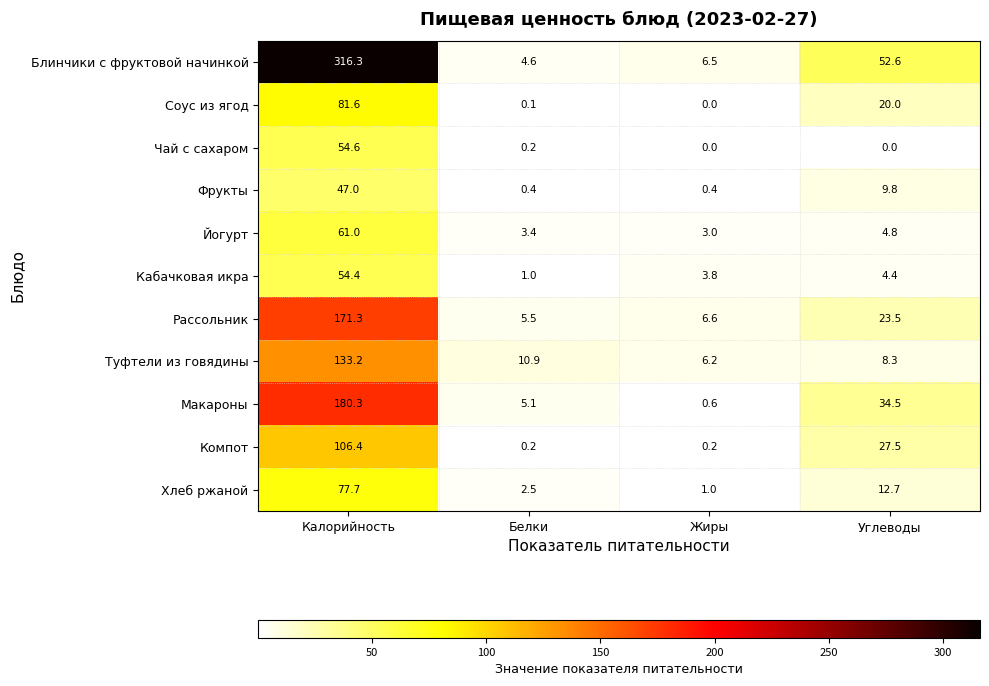

What is the difference between the maximum and minimum values in the Фрукты series?

46.6